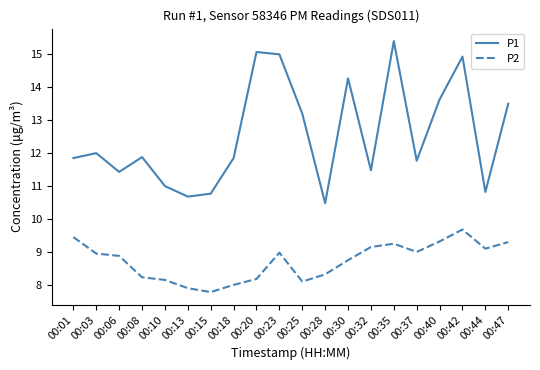

True or false: P1 and P2 cross at least once.

False